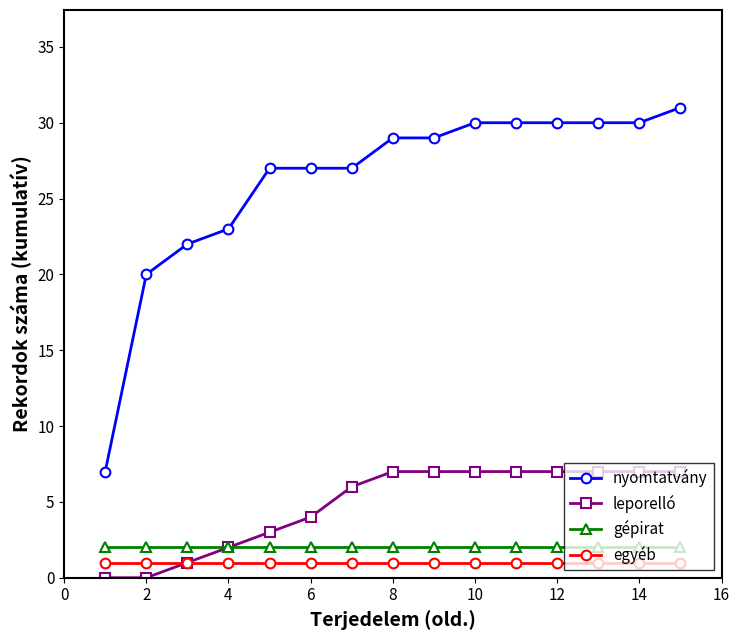

What are all the series names shown in the legend?

nyomtatvány, leporelló, gépirat, egyéb